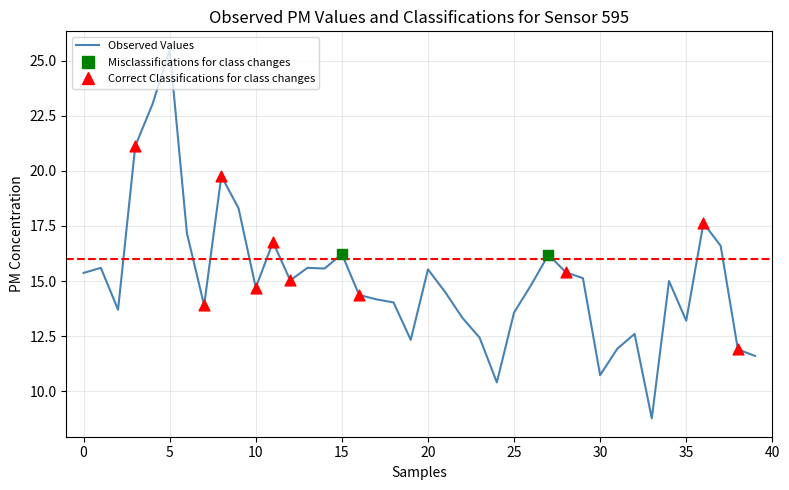

What is the minimum value shown in the chart?

8.8